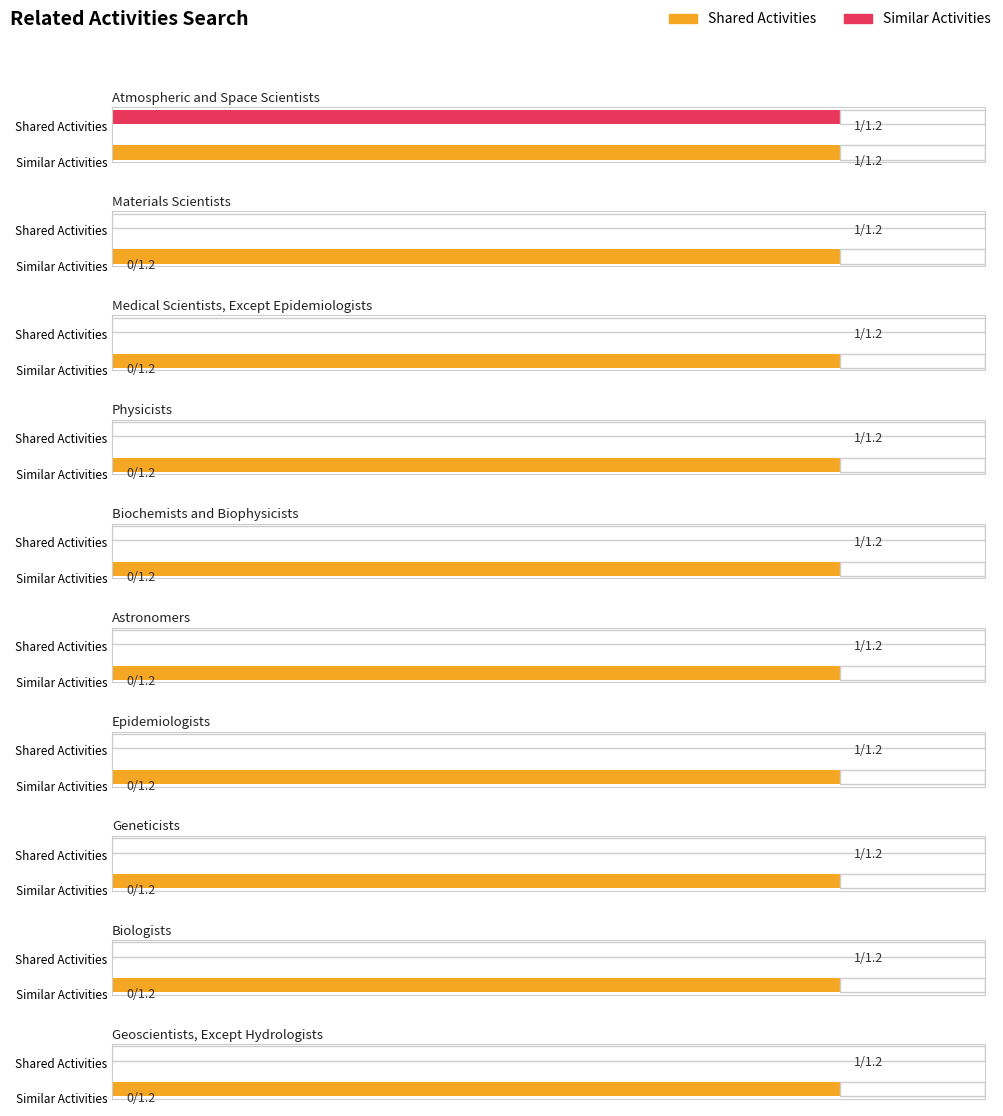

What is the label of the 8th bar from the right?

Medical Scientists, Except Epidemiologists